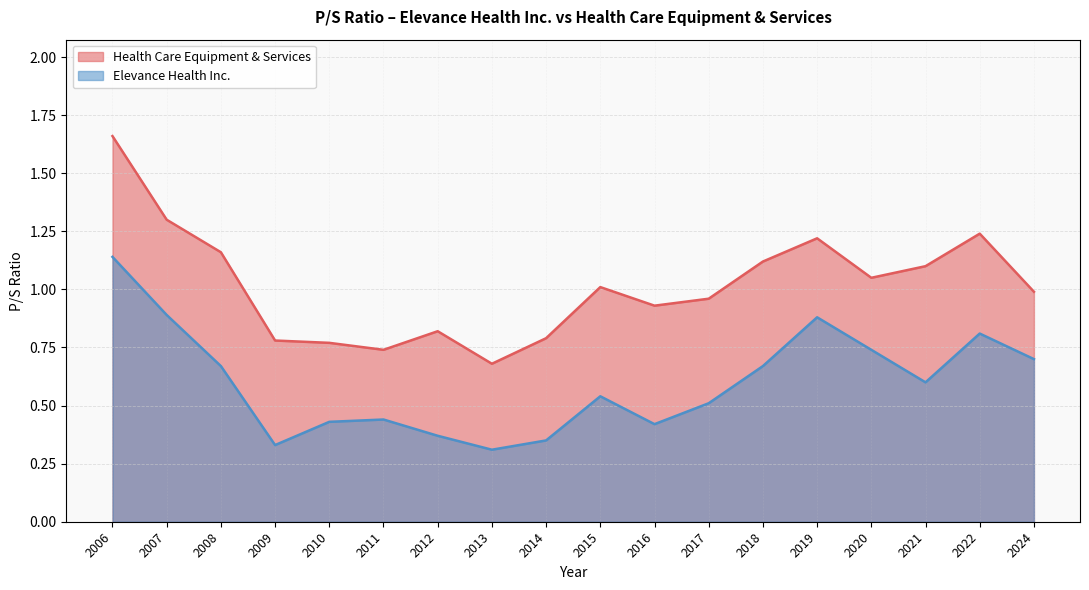

What are all the series names shown in the legend?

Health Care Equipment & Services, Elevance Health Inc.